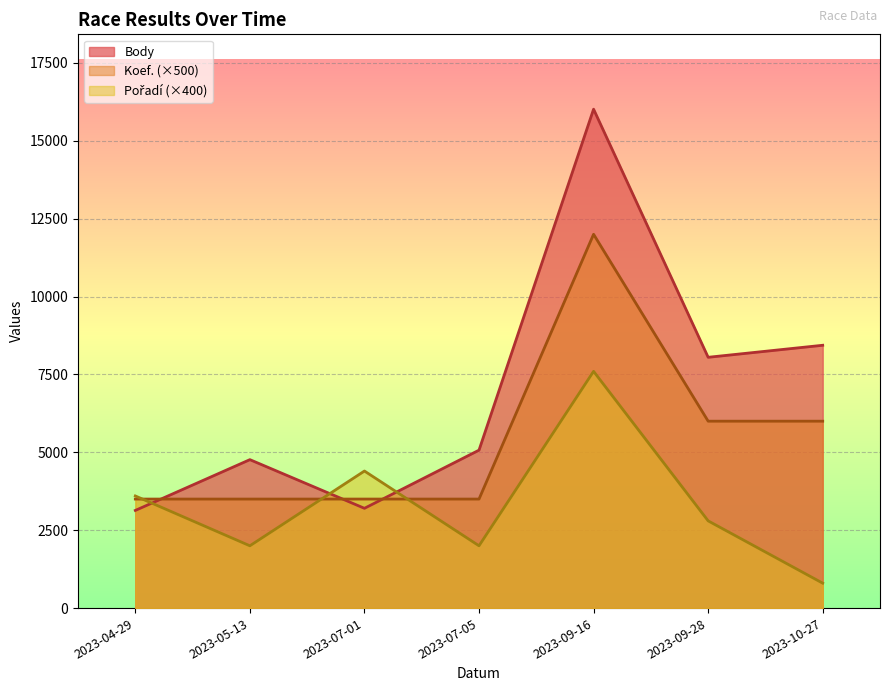

Which series has the largest total across all categories?

Body